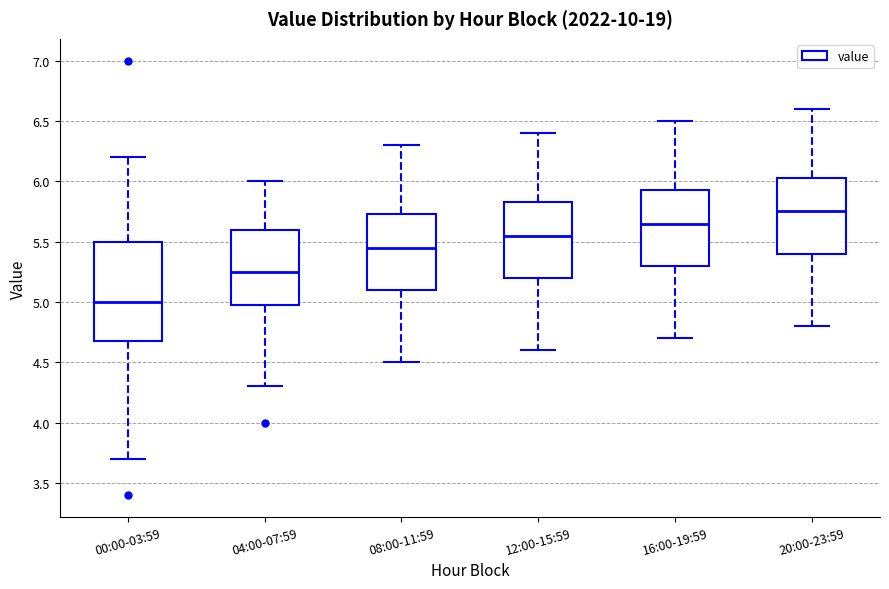

Comparing the boxes themselves (not the whiskers), which one is the tallest?

00:00-03:59